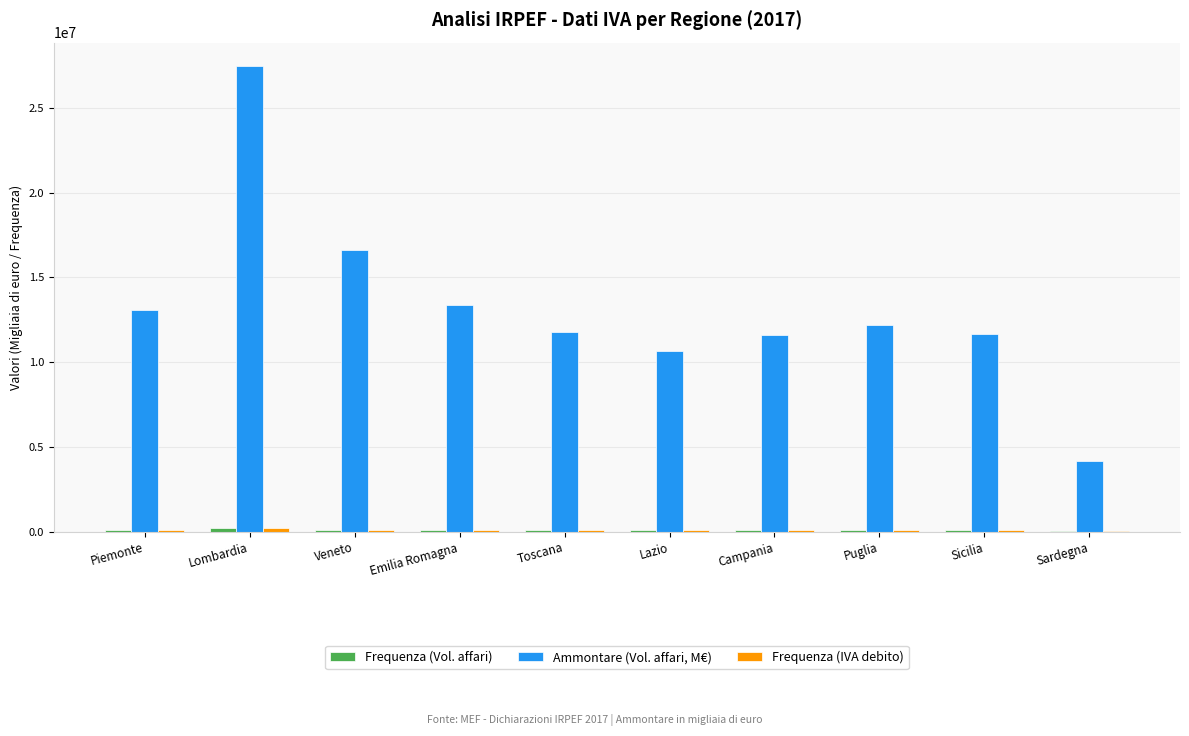

At which category is the sum across all series the highest?

Lombardia